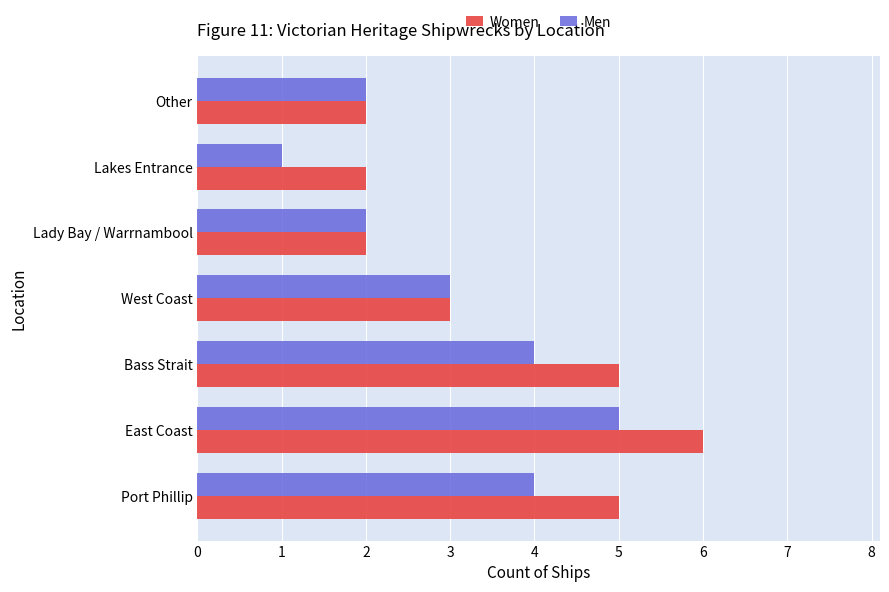

Which series changed the most between Lady Bay / Warrnambool and Lakes Entrance?

Men